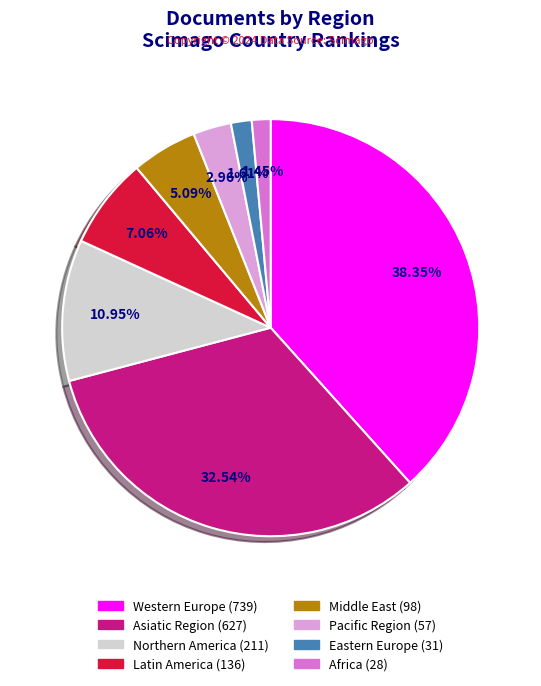

Count the number of slices in the pie.

8